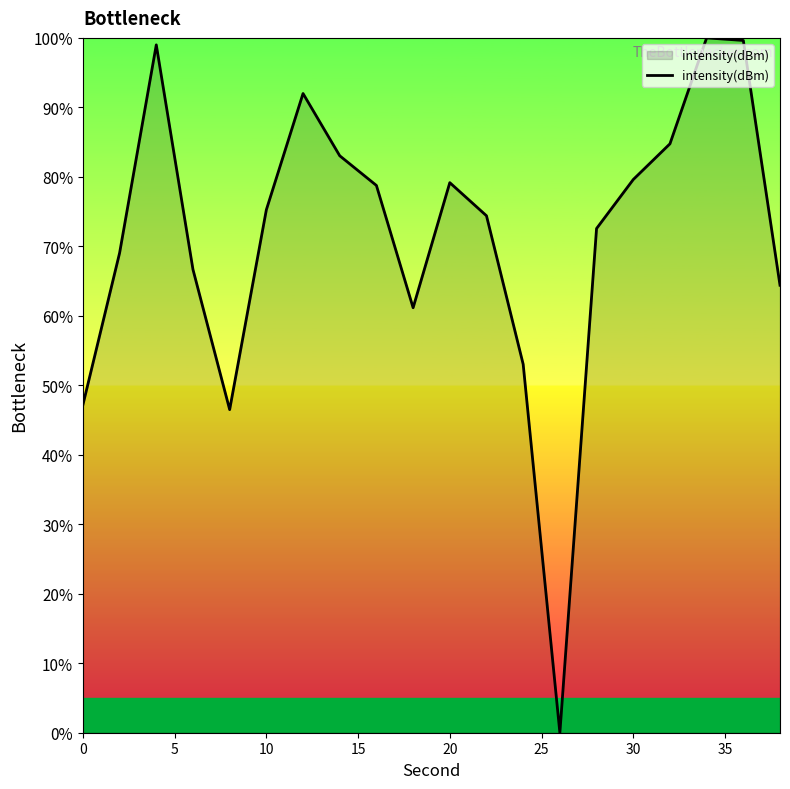

What is the greatest value displayed?

100.0